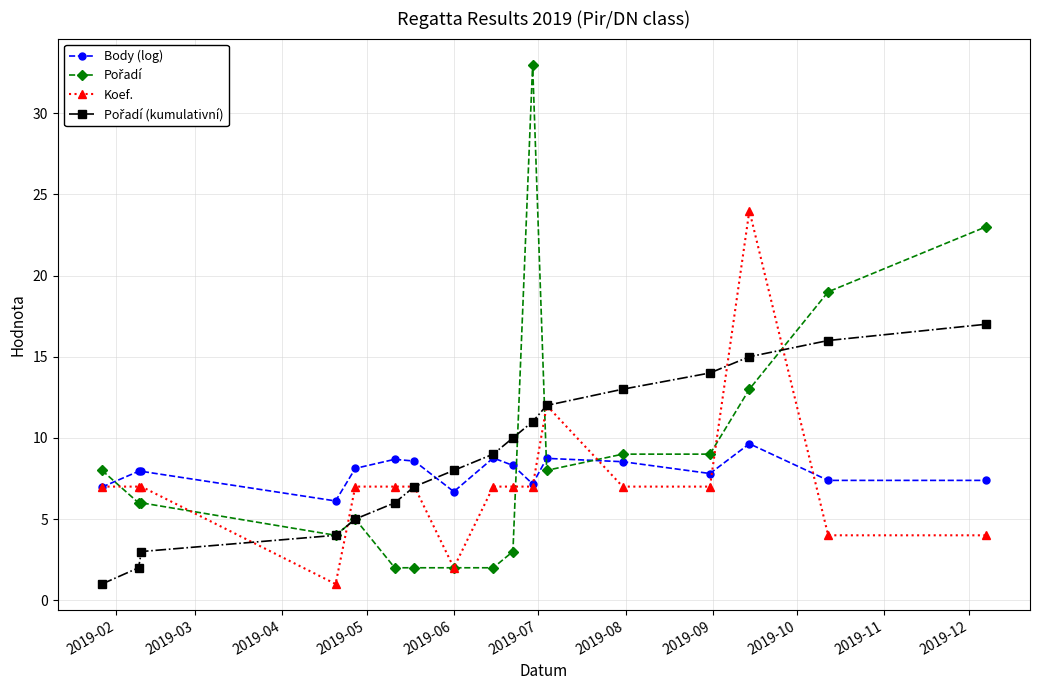

At how many categories does at least one series exceed 5?

17